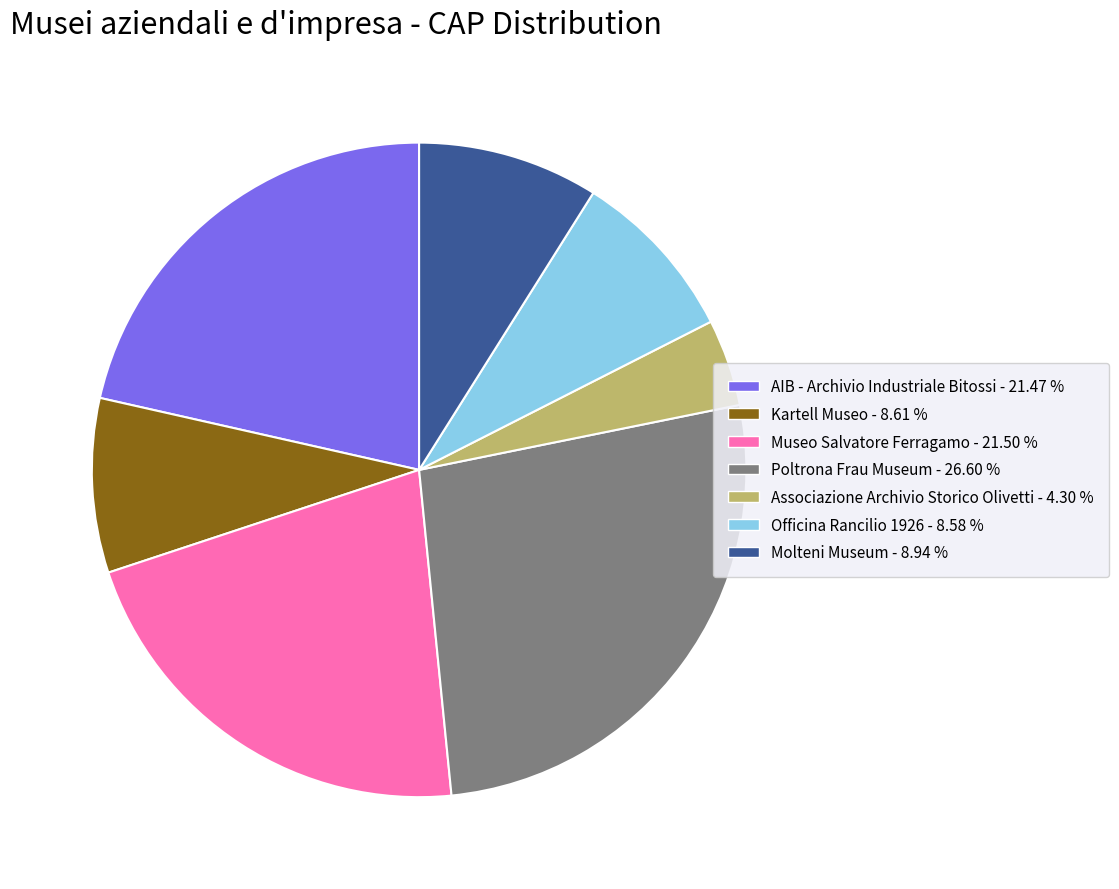

Is the sum of Poltrona Frau Museum and Officina Rancilio 1926 greater than half?

No